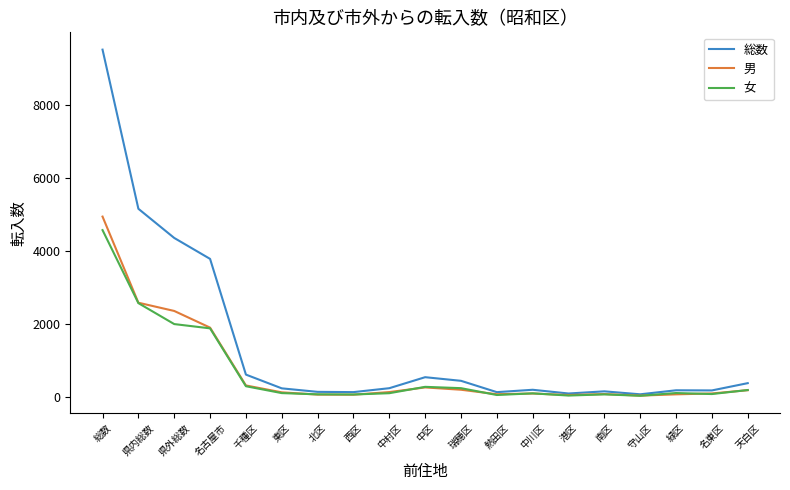

What is the total value across all series at 中川区?

400